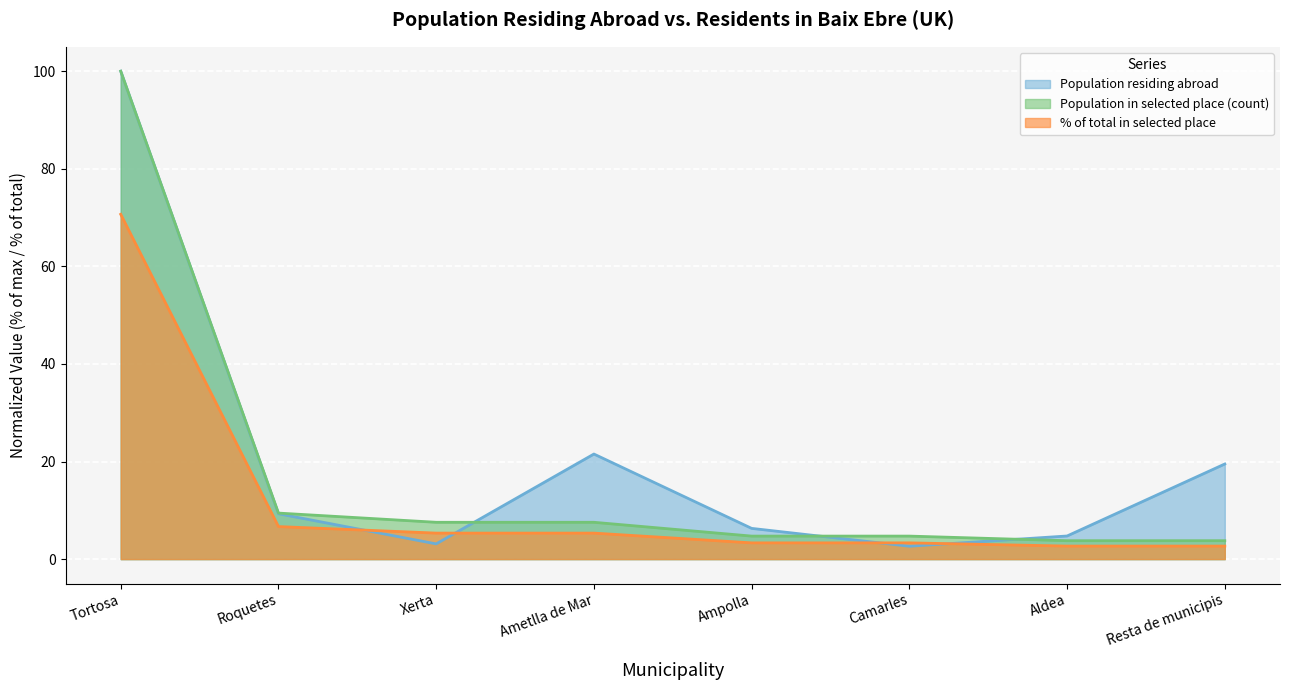

At Aldea, list the series in order from smallest to largest.

% of total in selected place, Population in selected place (count), Population residing abroad